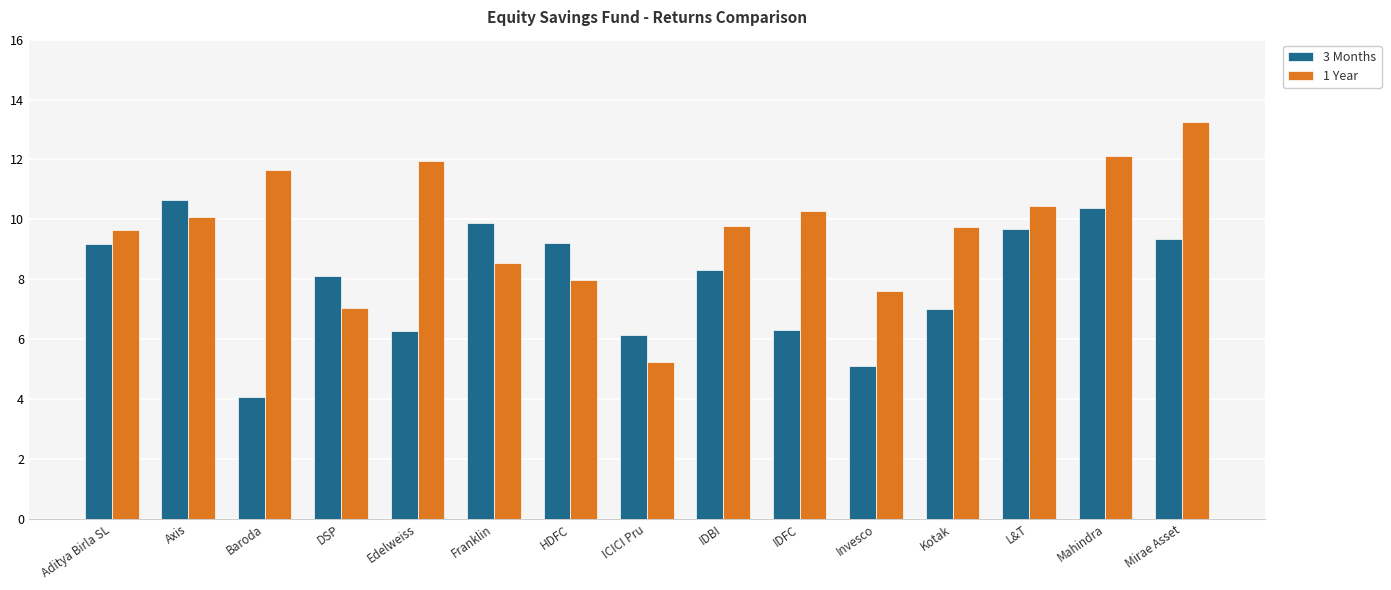

How many data points in 3 Months are above 8?

9